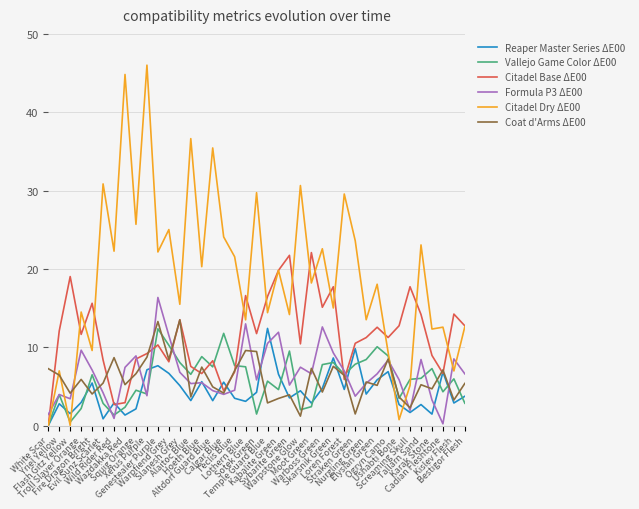

True or false: Citadel Dry ΔE00 has more than 1 points higher than both neighbors.

True